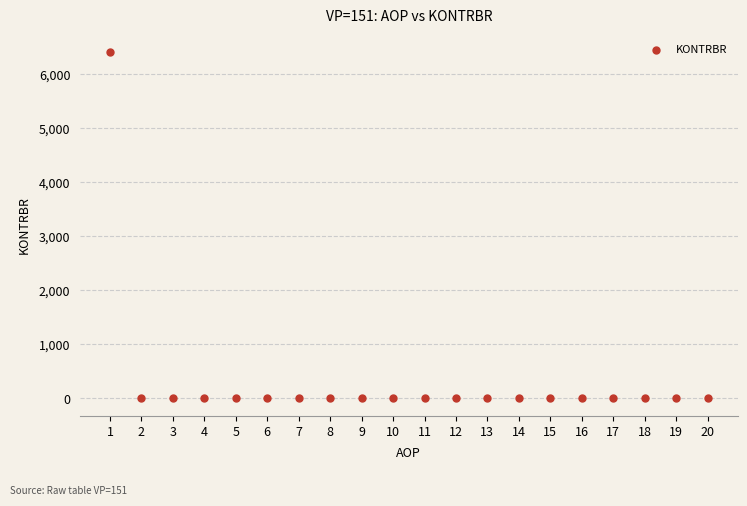

What is the range of Y values (max minus min)?

6413.5